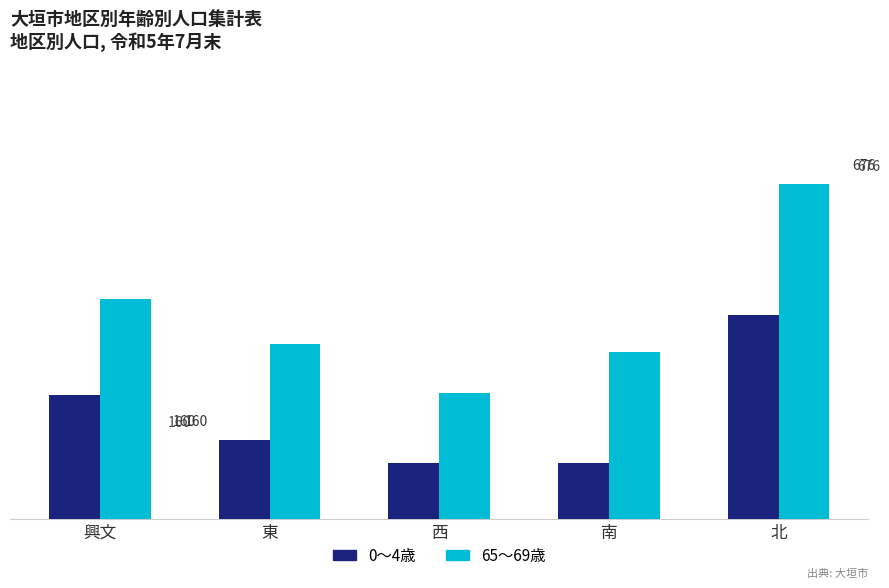

Between 南 and 北, which series saw the biggest shift?

65～69歳